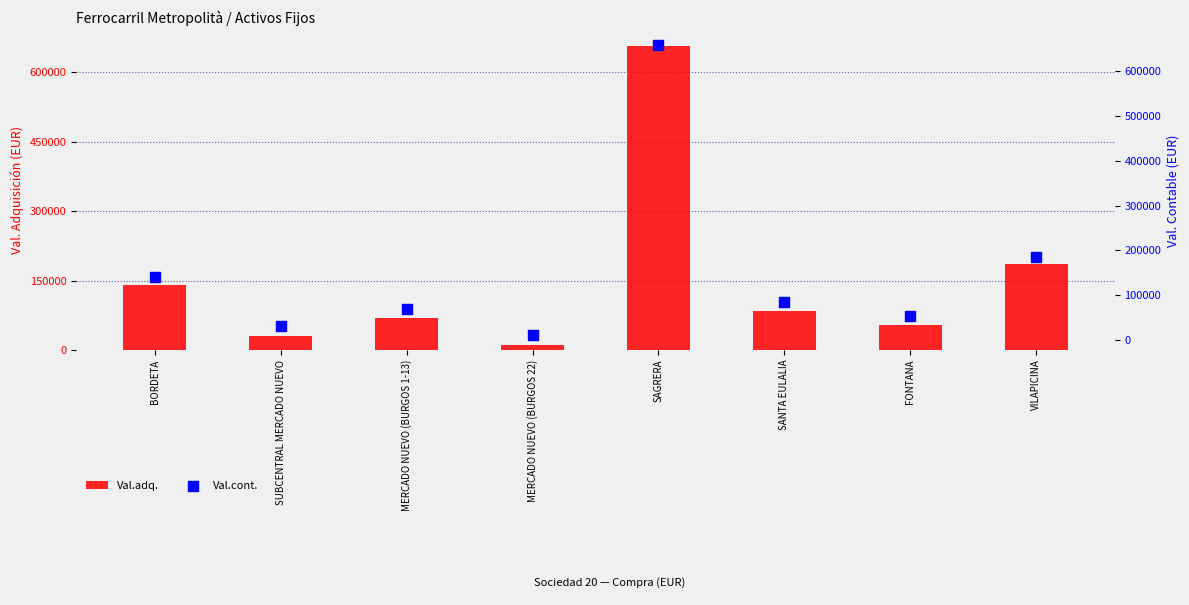

Which series reaches the minimum Y coordinate?

Val.adq.